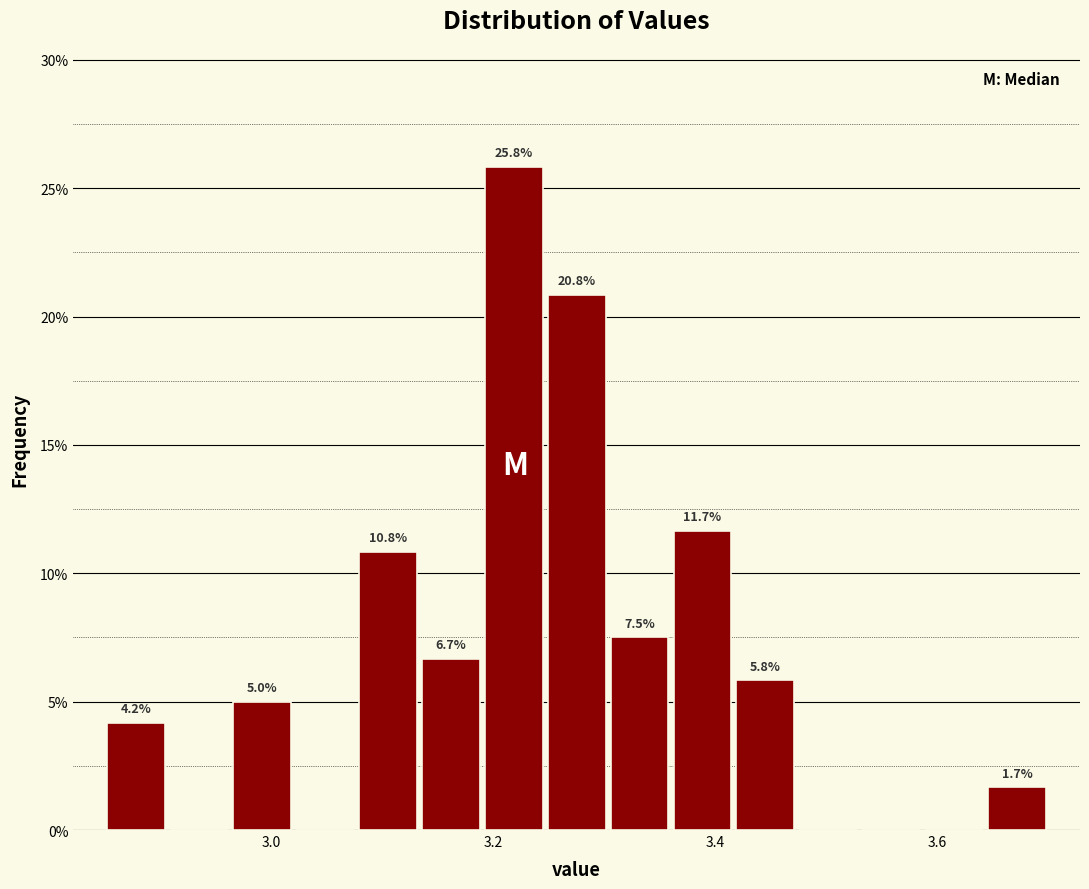

Around what value on the x-axis is the tallest bar? Give the approximate position of its centre, as read against the axis.

3.22